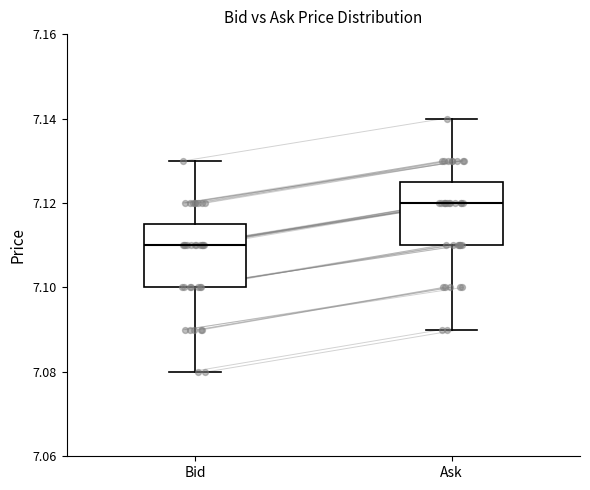

Reading left to right, read every box against the y-axis: the position of its median line, the range the box covers, and the ends of its whiskers. The values are not printed on the chart, so give them approximately, as read against the axis.

Bid: median 7.110, box 7.100 to 7.116, whiskers 7.080 to 7.130
Ask: median 7.120, box 7.110 to 7.126, whiskers 7.090 to 7.140